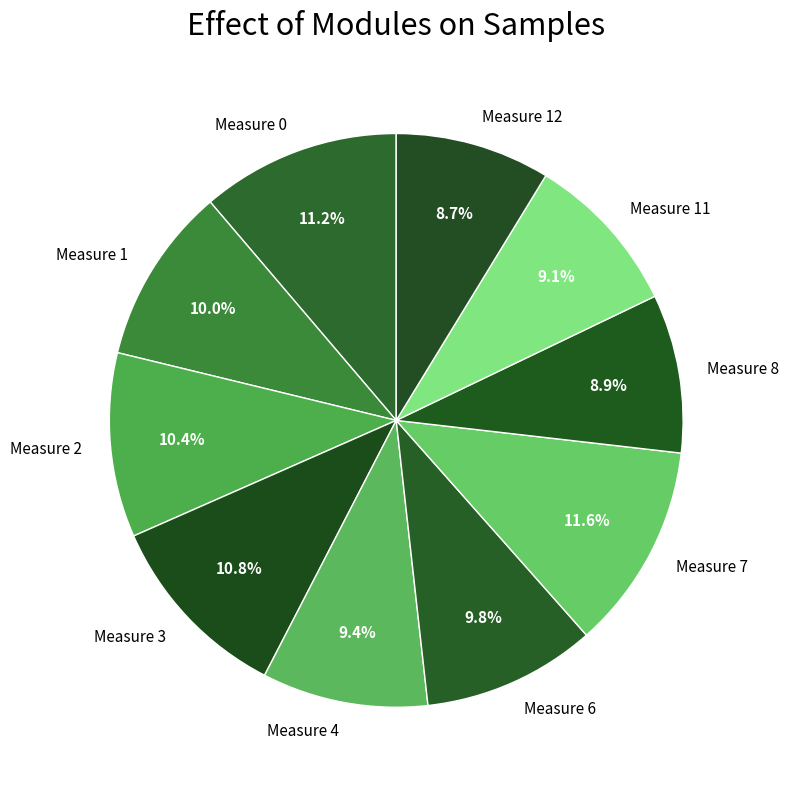

Which has a higher value, Measure 12 or Measure 2?

Measure 2